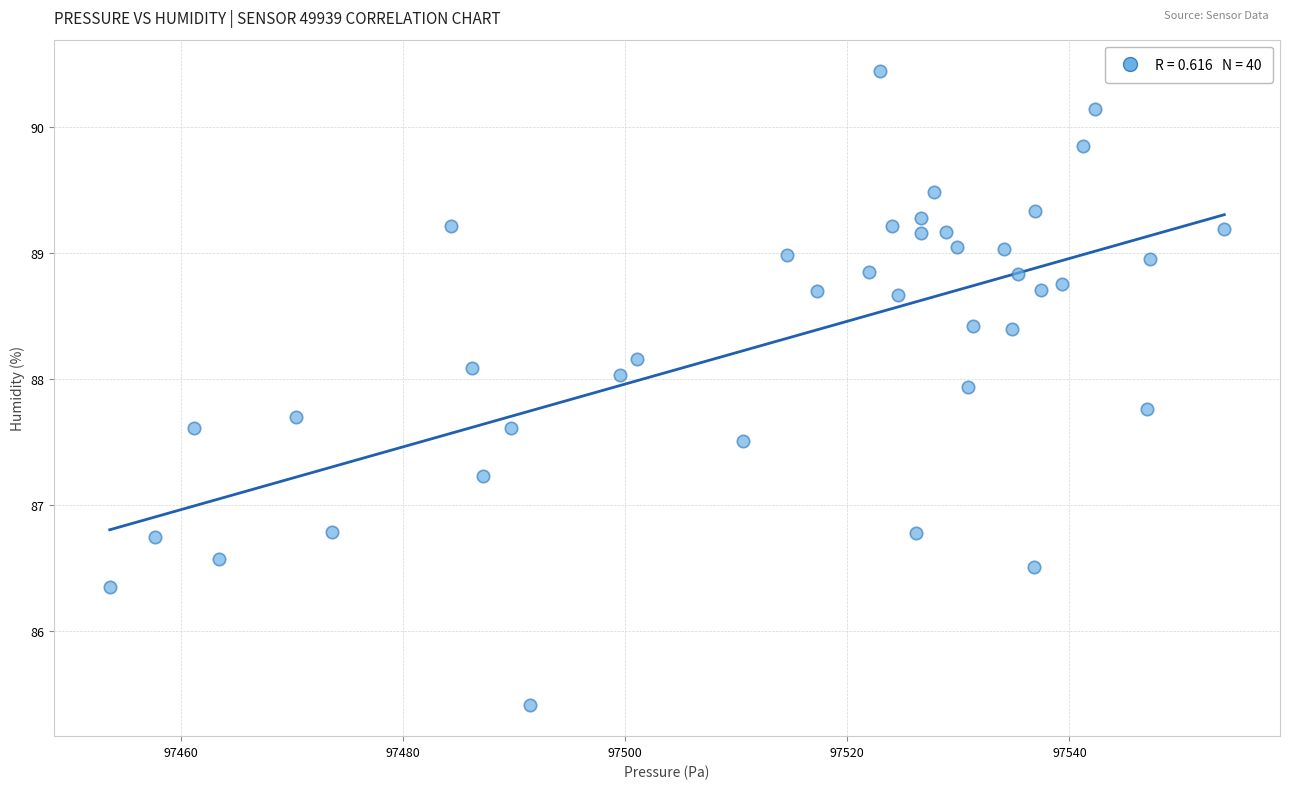

What is the range of X values (max minus min)?

100.4